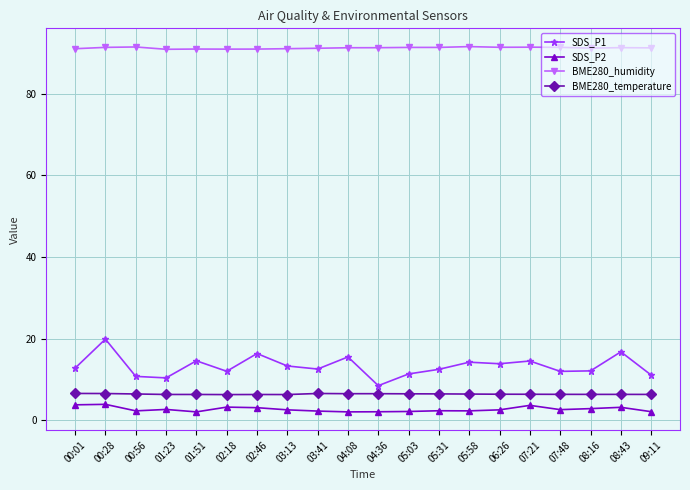

How many lines are shown in the chart?

4